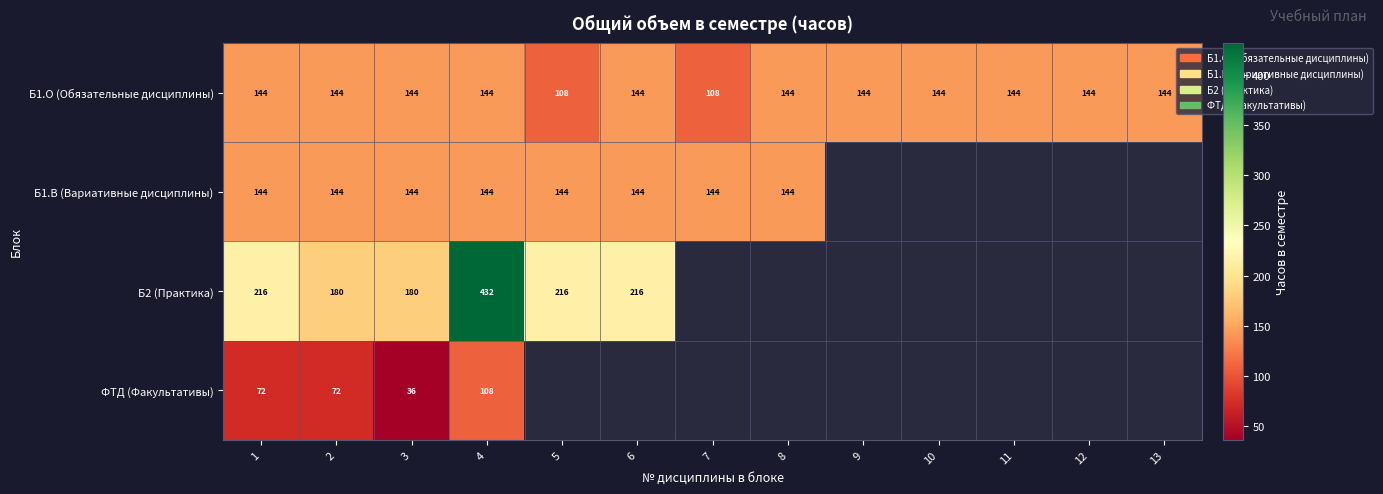

Is it true that ФТД (Факультативы) equals 108 at 4?

True